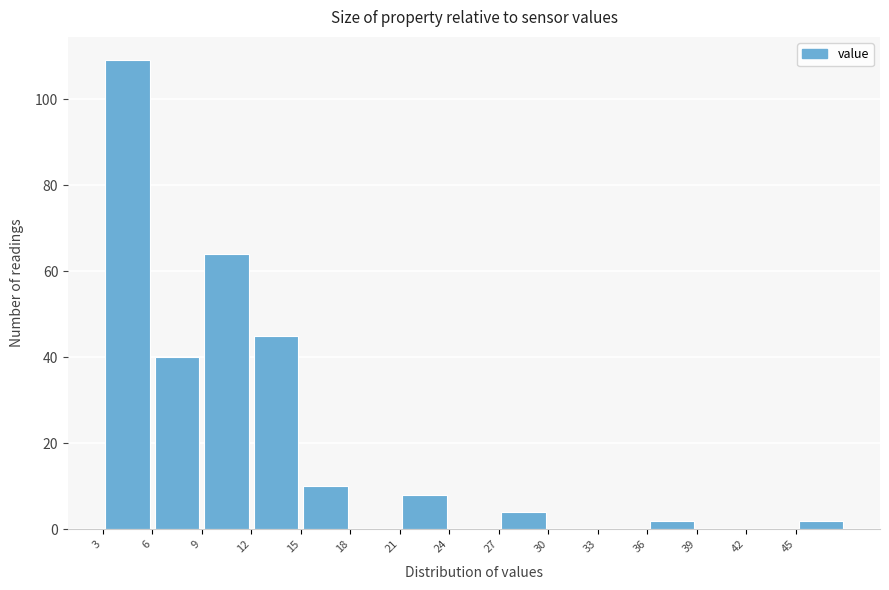

Reading left to right, transcribe this chart: for each bar, give the range it covers on the x-axis and its height. The values are not printed on the chart, so give them approximately, as read against the axis.

3 to 6: 110
6 to 9: 40
9 to 12: 64
12 to 15: 46
15 to 18: 10
18 to 21: 0
21 to 24: 8
24 to 27: 0
27 to 30: 4
30 to 33: 0
33 to 36: 0
36 to 39: 2
39 to 42: 0
42 to 45: 0
45 to 48: 2